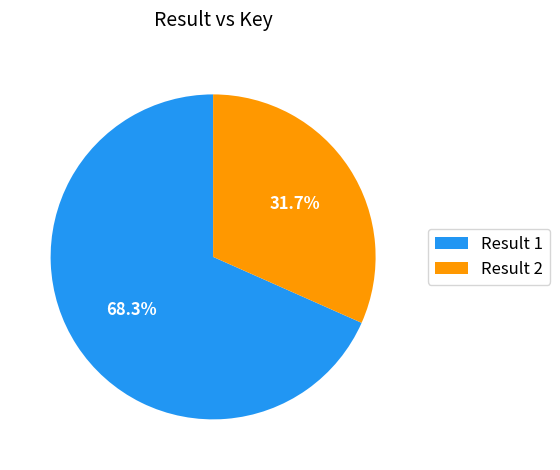

How many slices are in this pie chart?

2